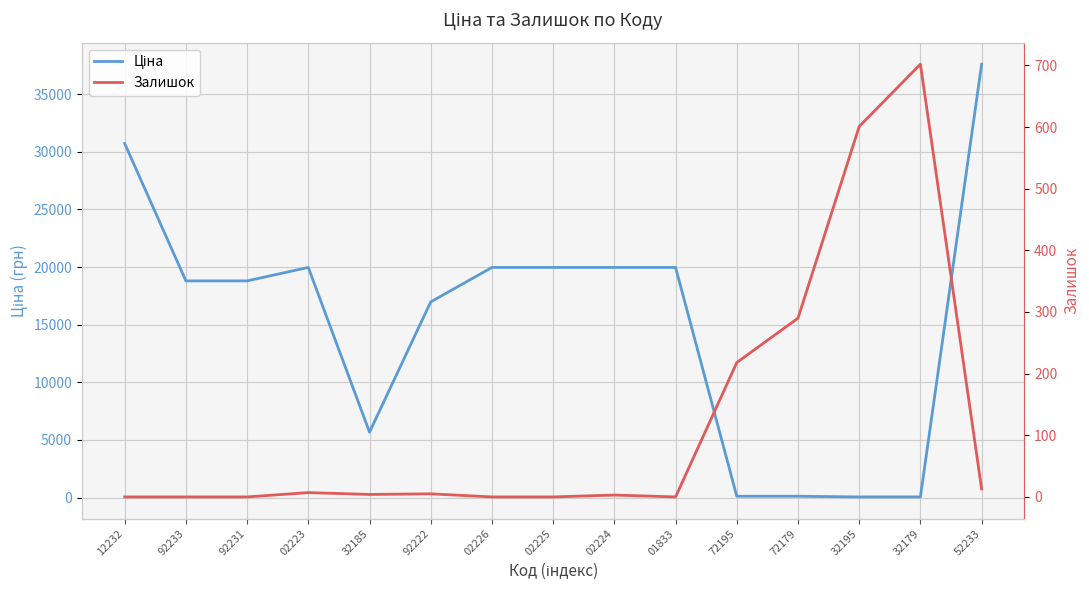

What is the value of the Ціна point at the 12th from the left?

114.1